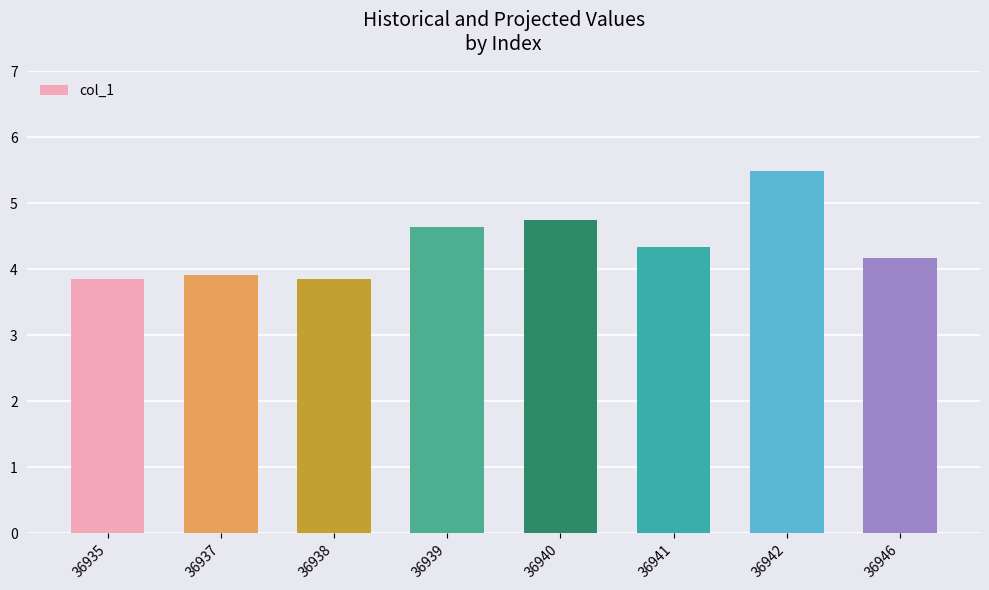

What is the change in value from 36939 to 36942?

+0.8